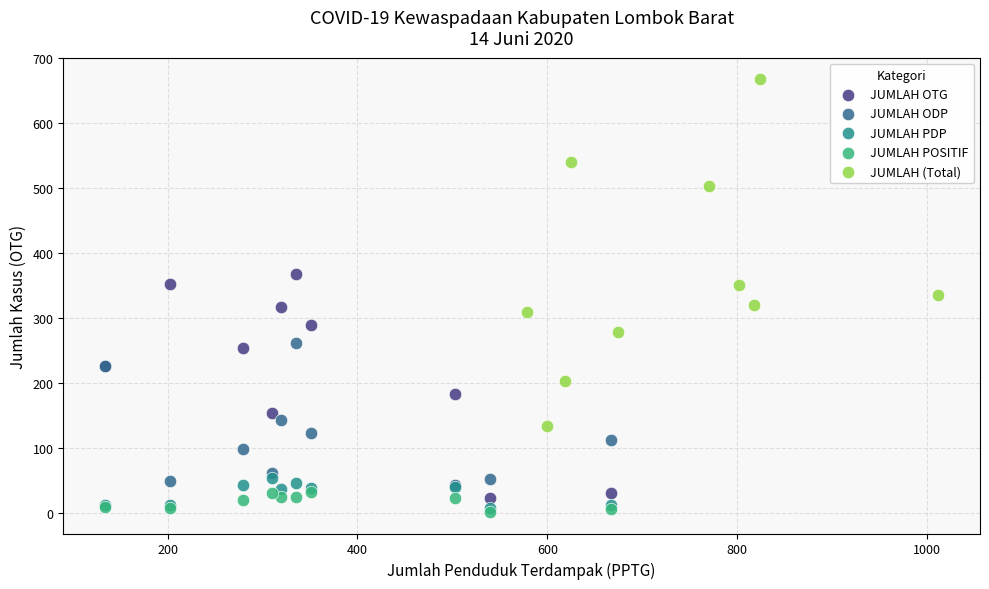

Which series contains the highest Y value?

JUMLAH (Total)